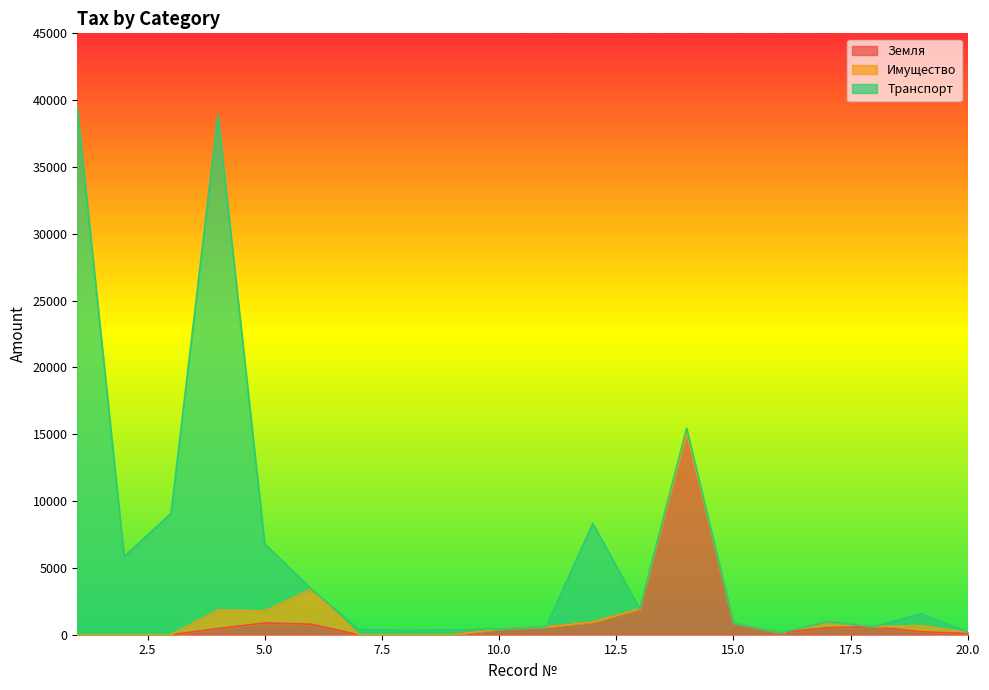

The Имущество series shows -1050 at 2. True or false?

False